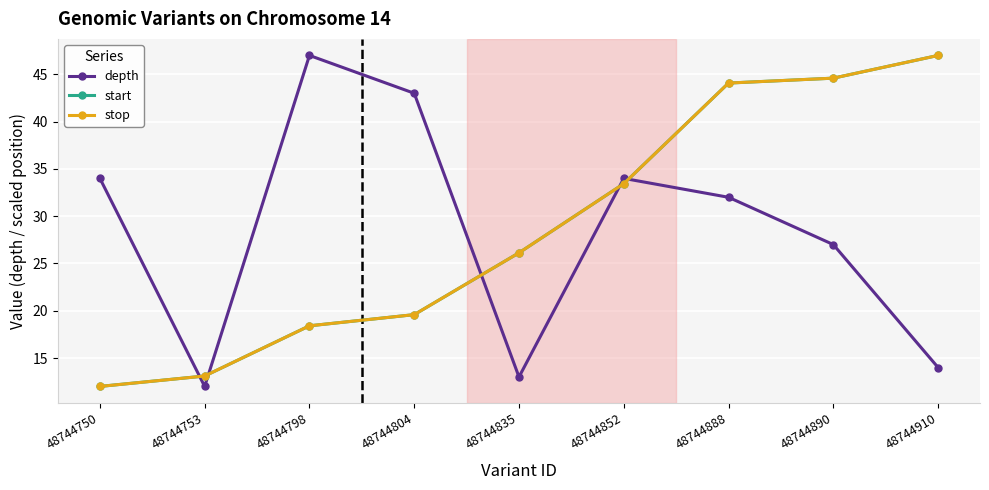

What is the total value across all series at 48744890?

116.2